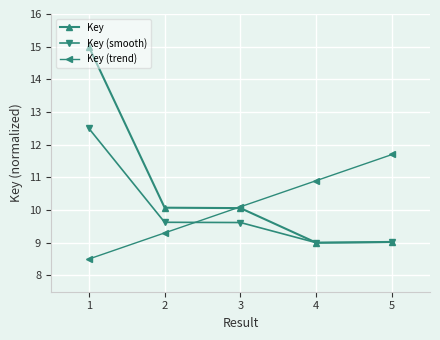

What is the maximum value shown in the chart?

15.0